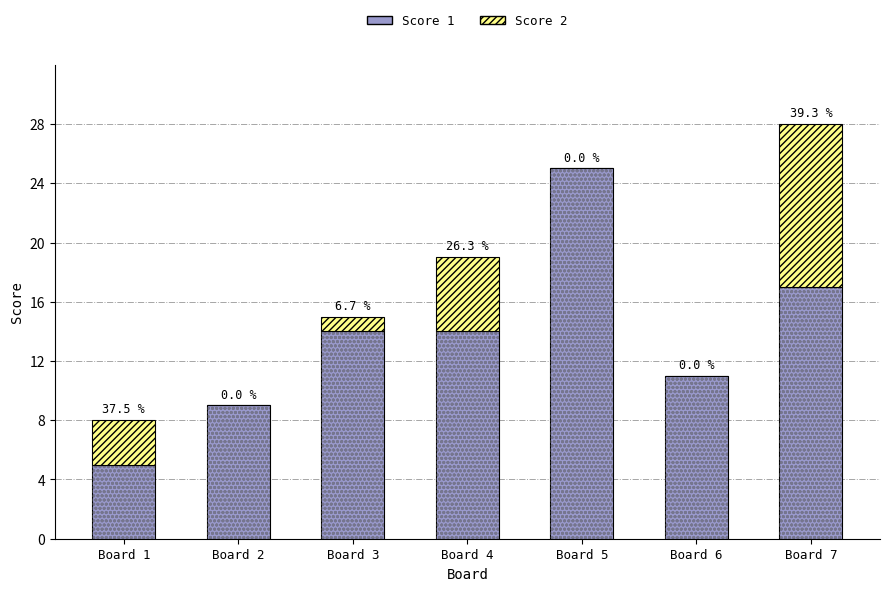

Reading right to left, extract all data points from this chart.

Score 1: Board 7=17	Board 6=11	Board 5=25	Board 4=14	Board 3=14	Board 2=9	Board 1=5
Score 2: Board 7=11	Board 6=0	Board 5=0	Board 4=5	Board 3=1	Board 2=0	Board 1=3